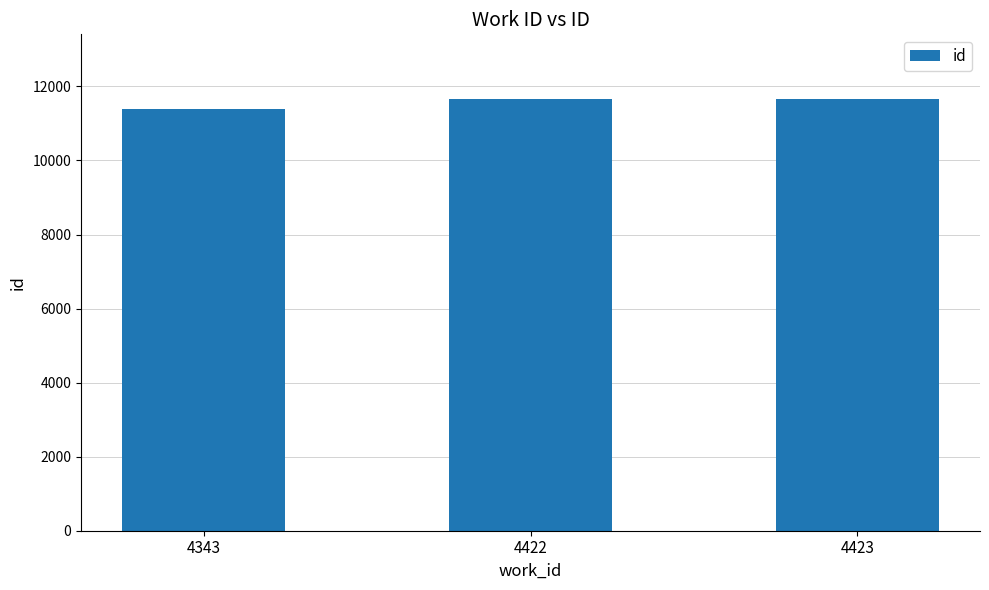

The value at 4422 is 5410. True or false?

False